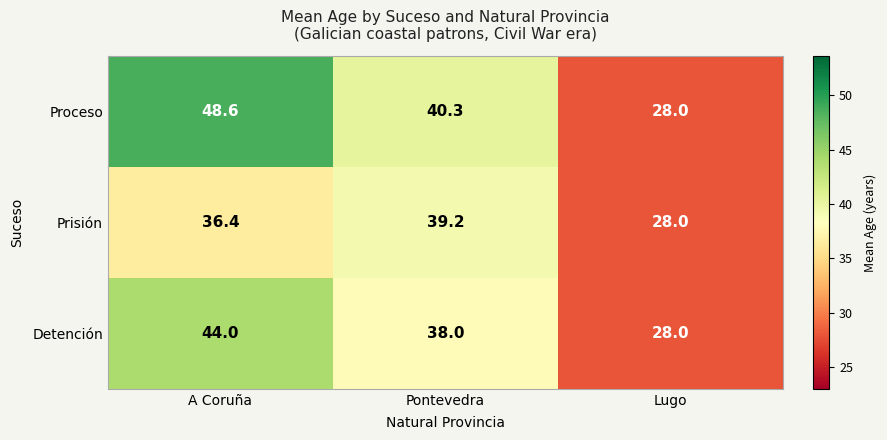

What is the sum of all Proceso values?

116.9